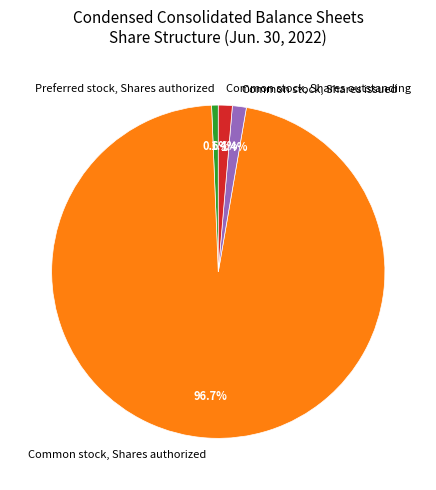

To the nearest percent, what is the average slice percentage?

25%